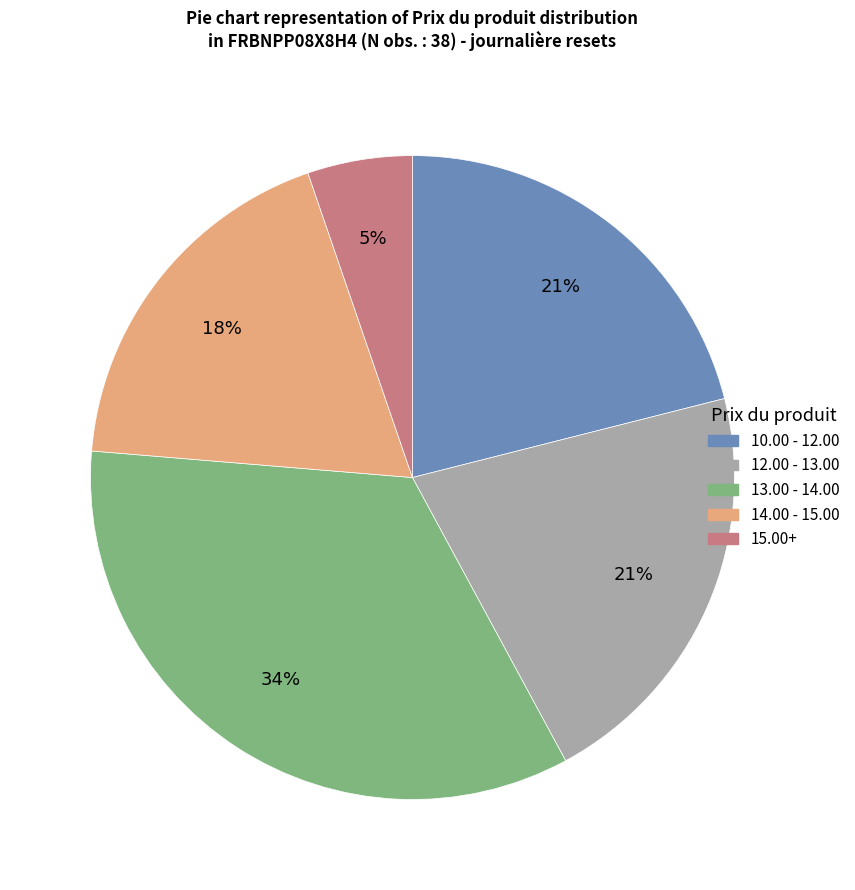

Does any single category account for the majority?

No